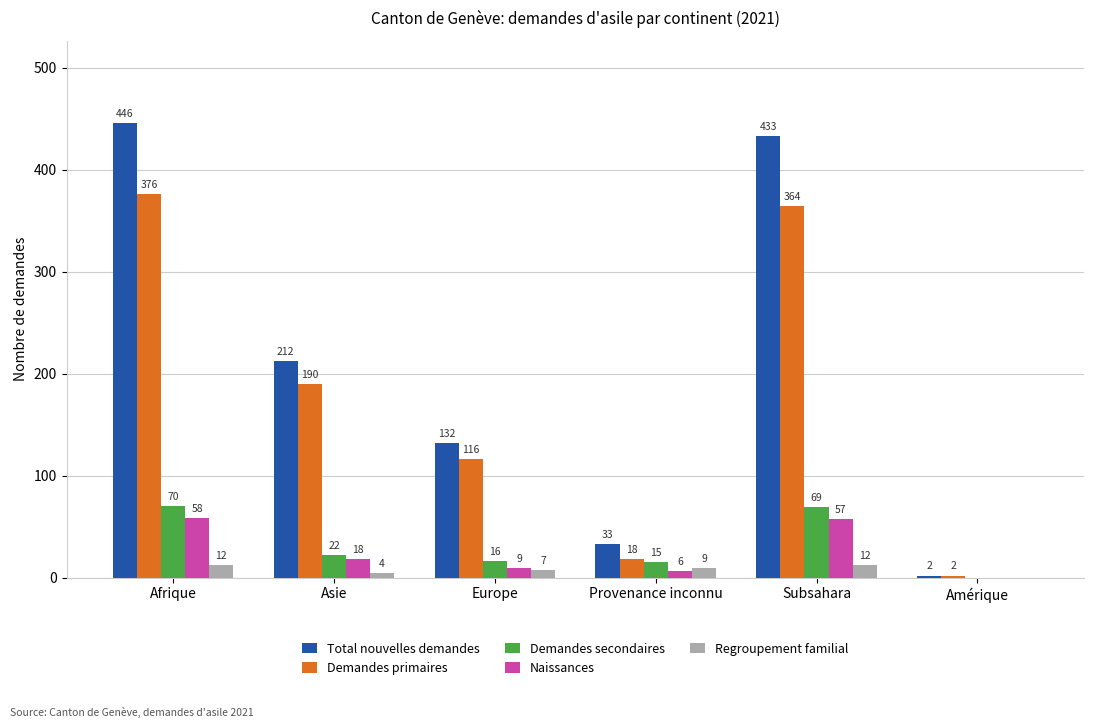

At which category does the chart reach its peak across all series?

Afrique